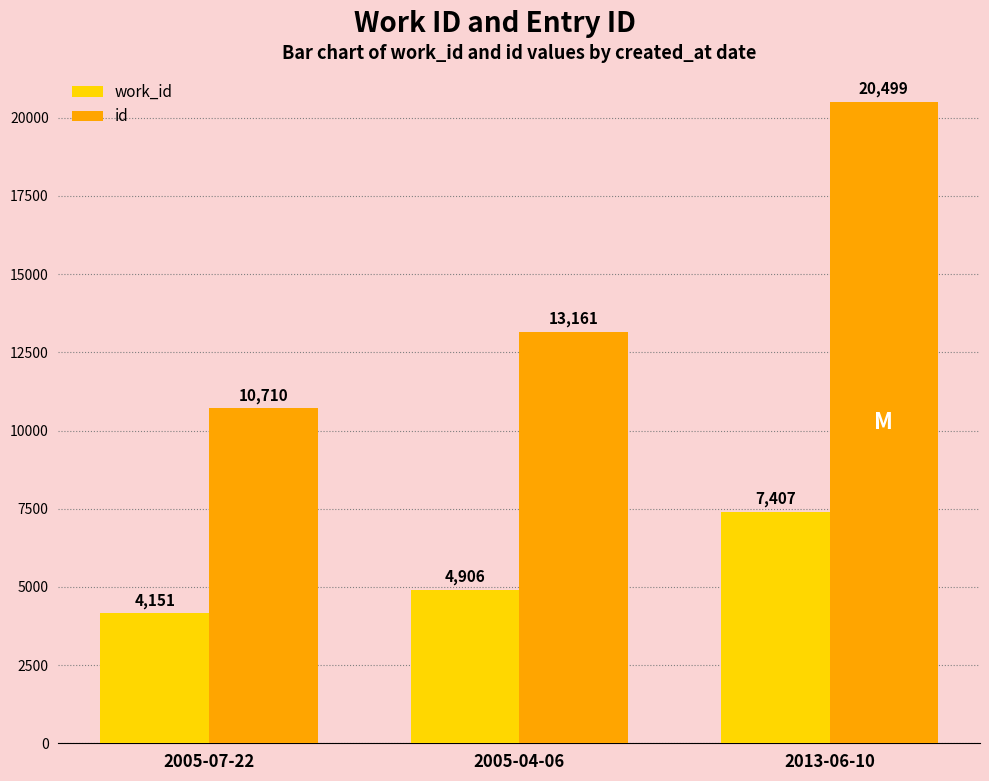

What are all the series names shown in the legend?

work_id, id